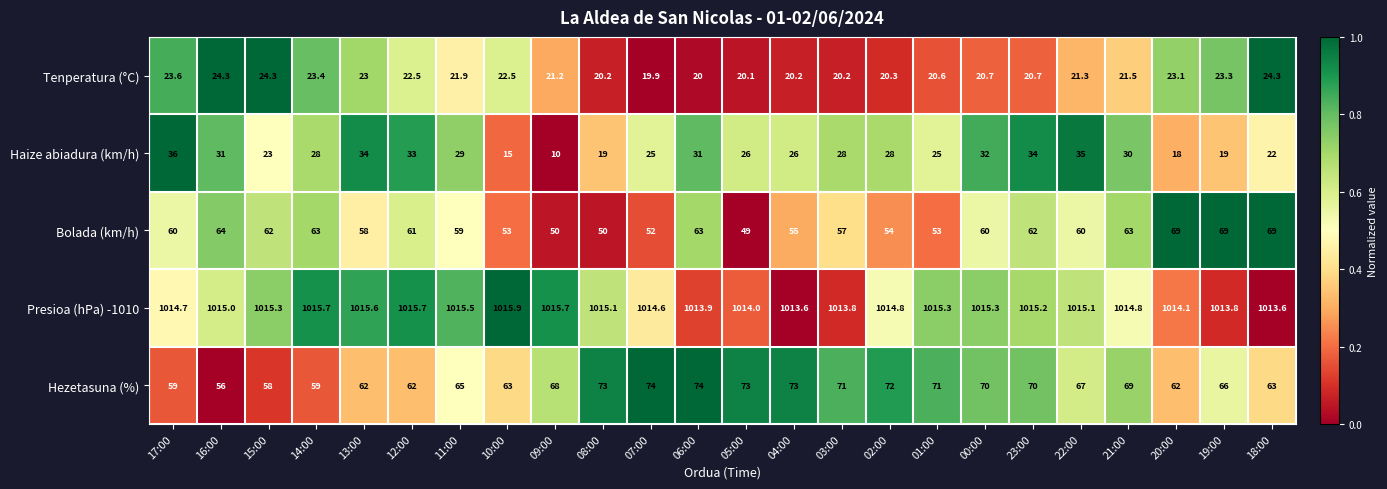

What is the difference between the second highest and minimum values in the Tenperatura (°C) series?

4.4